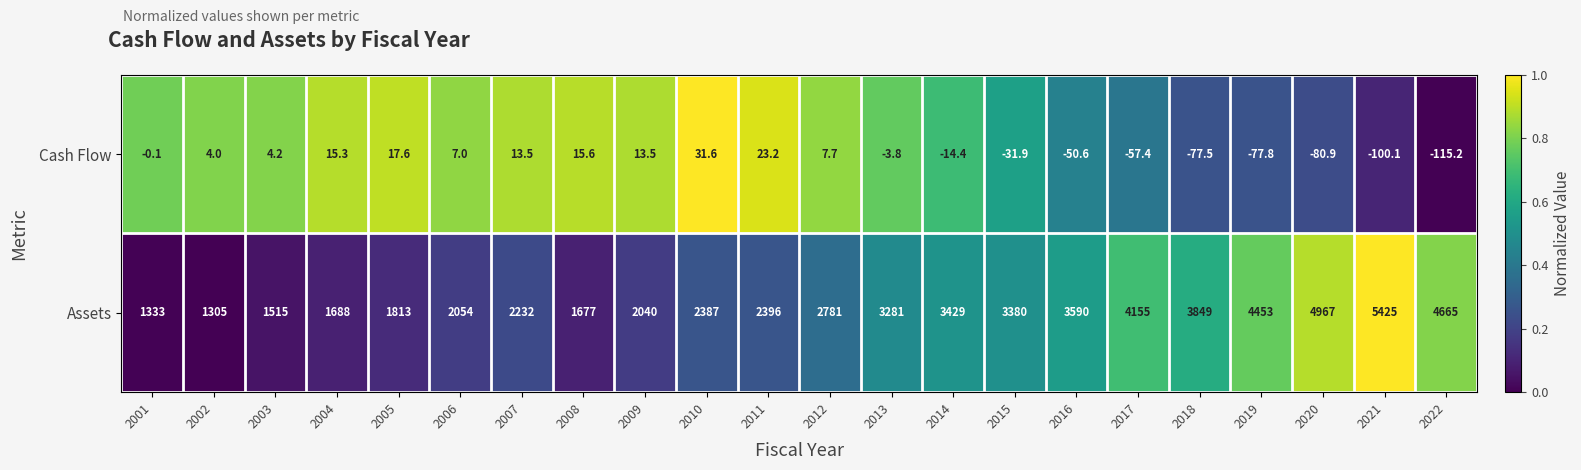

What is the difference between the Cash Flow values at 2001 and 2010?

31.7